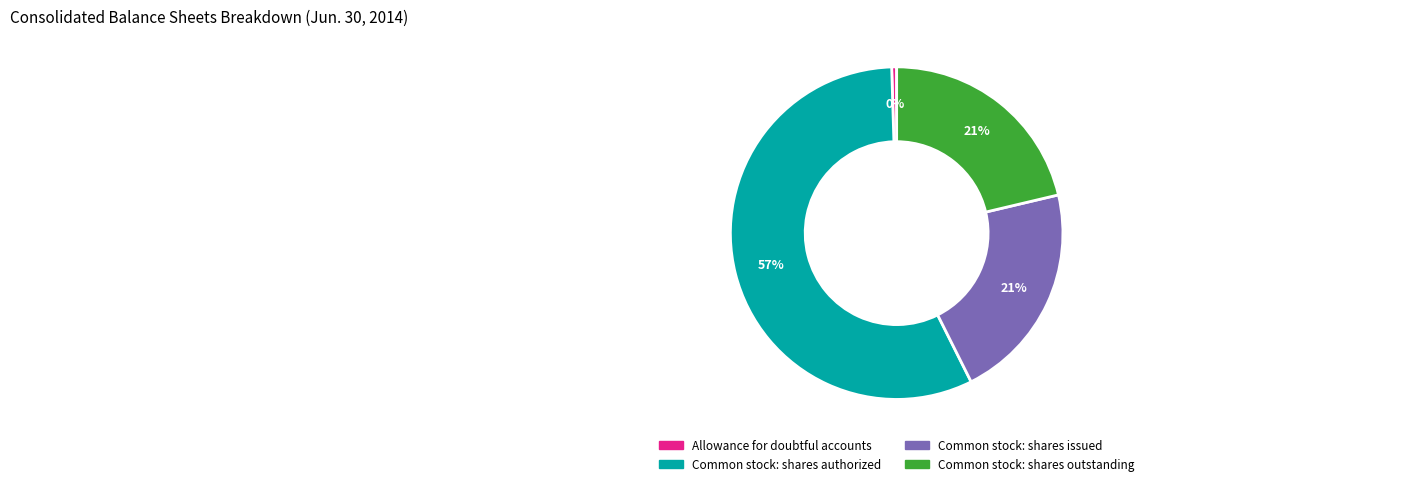

What is the smallest slice in the pie chart?

Allowance for doubtful accounts